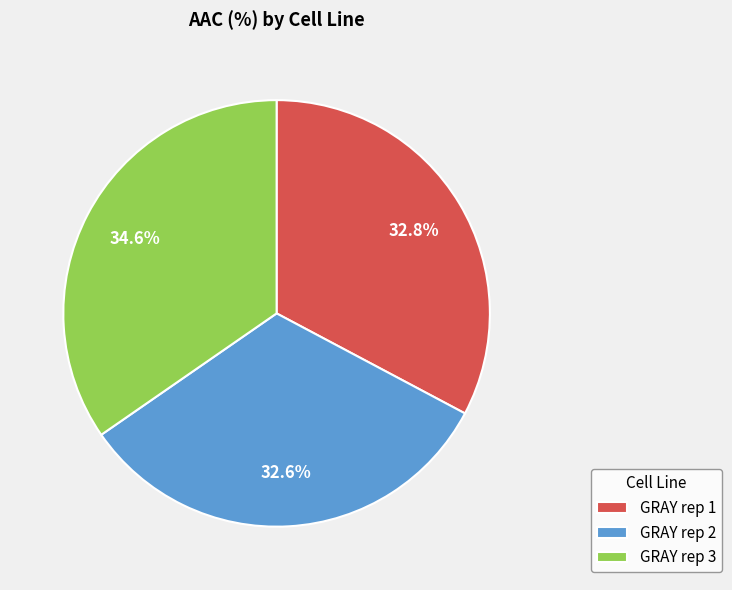

What is the largest slice in the pie chart?

GRAY rep 3